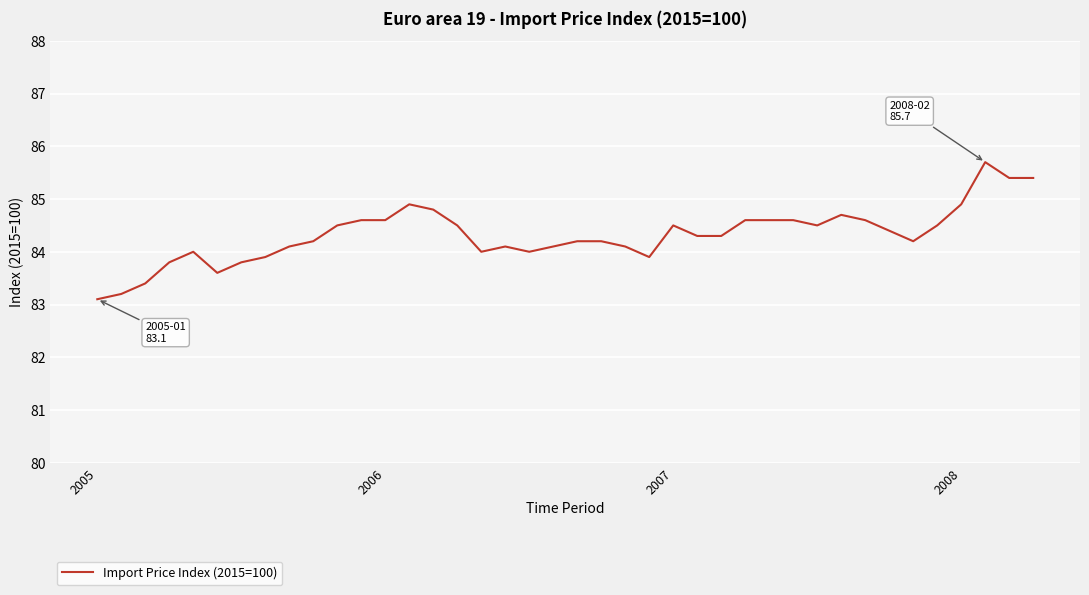

What is the sum of all values?

3372.8